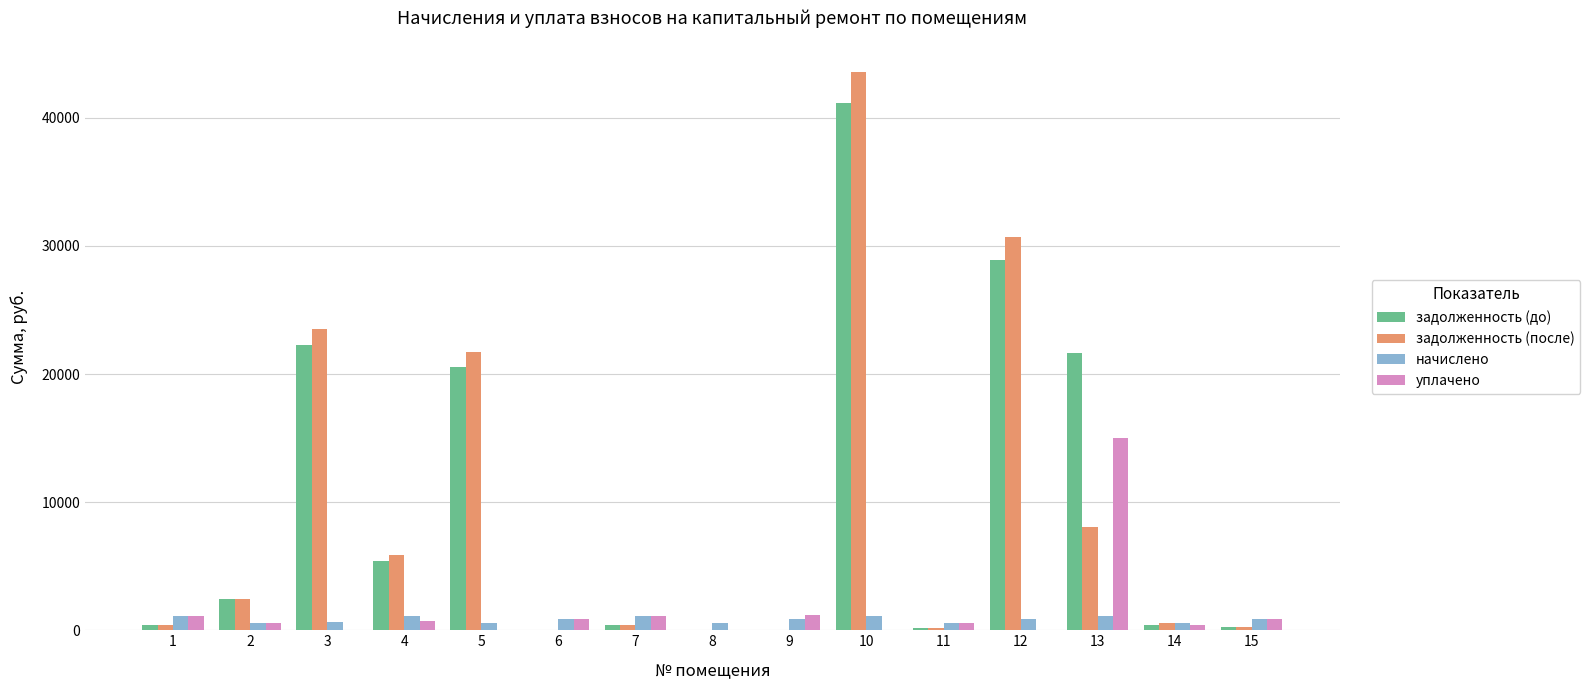

Which series changed the most between 3 and 12?

задолженность (после)